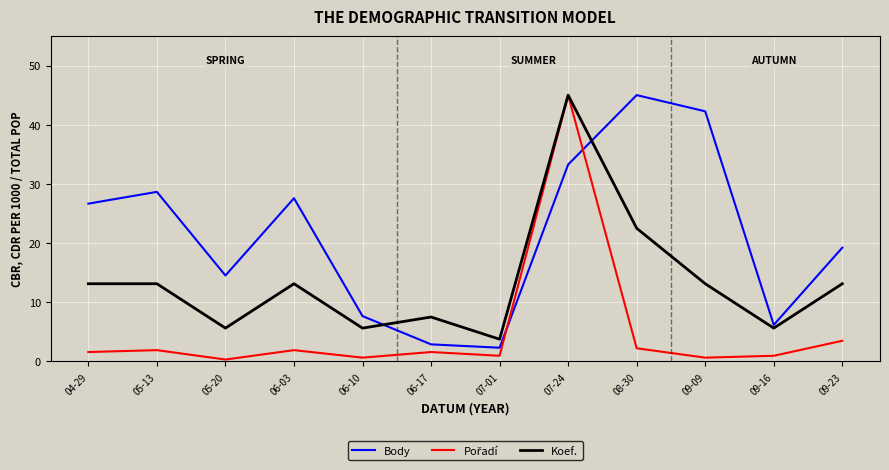

What is the maximum value for Koef.?

45.0